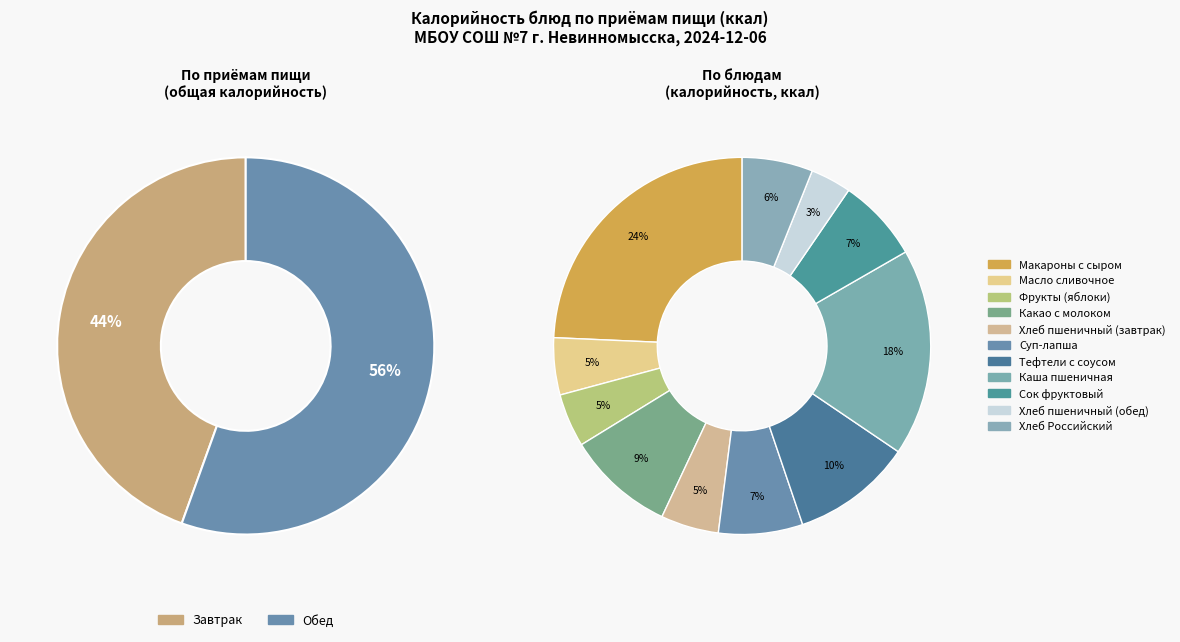

Is Сок фруктовый the majority of the pie?

No